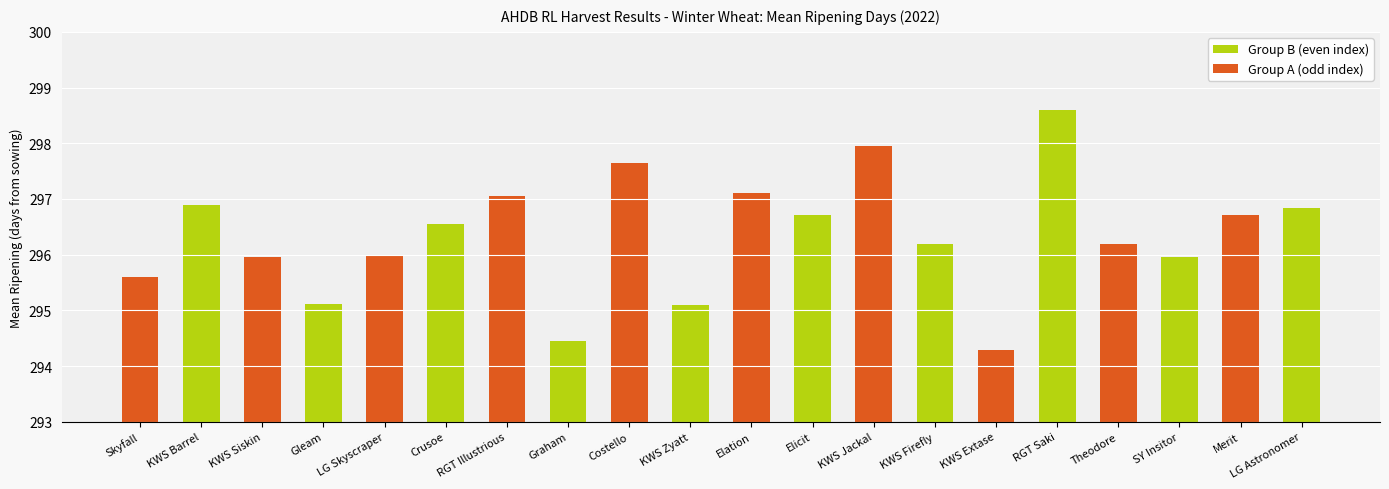

Reading left to right, transcribe all the data shown in this chart.

Group A (odd index): 295.6	295.9	296.0	297.1	297.6	297.1	297.9	294.3	296.2	296.7
Group B (even index): 296.9	295.1	296.6	294.4	295.1	296.7	296.2	298.6	295.9	296.8